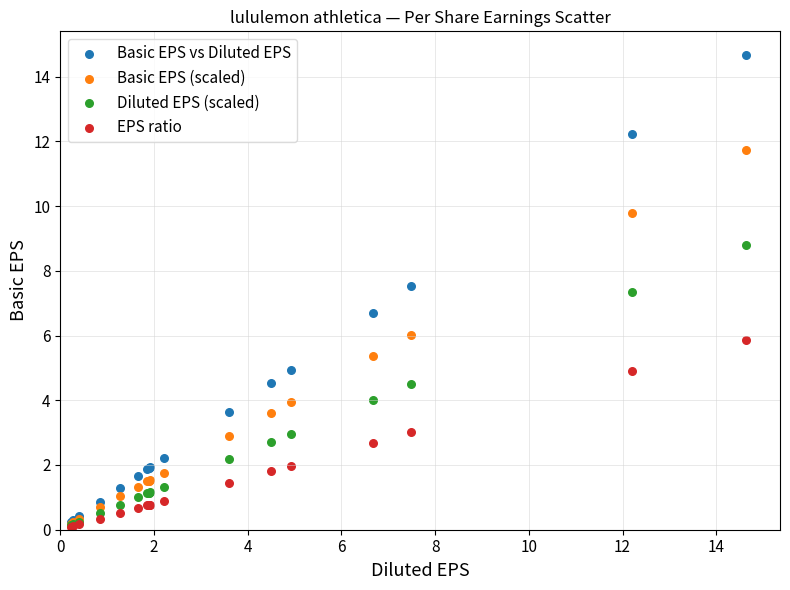

Which series has the widest spread of Y values?

Basic EPS vs Diluted EPS